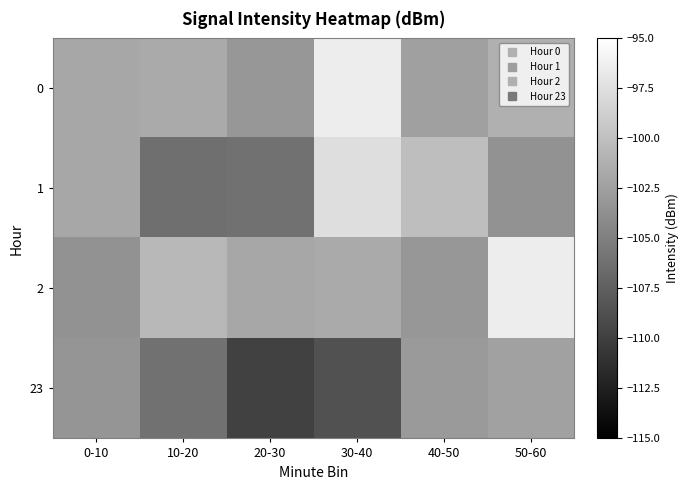

Reading left to right, extract all data points from this chart.

0: 0-10=-101.9	10-20=-101.7	20-30=-103.2	30-40=-96.5	40-50=-102.5	50-60=-101.2
1: 0-10=-101.9	10-20=-106.3	20-30=-106.1	30-40=-97.6	40-50=-100.1	50-60=-103.5
2: 0-10=-103.5	10-20=-100.6	20-30=-101.9	30-40=-101.7	40-50=-103.2	50-60=-96.5
23: 0-10=-103.4	10-20=-106.1	20-30=-109.8	30-40=-108.6	40-50=-102.9	50-60=-102.4